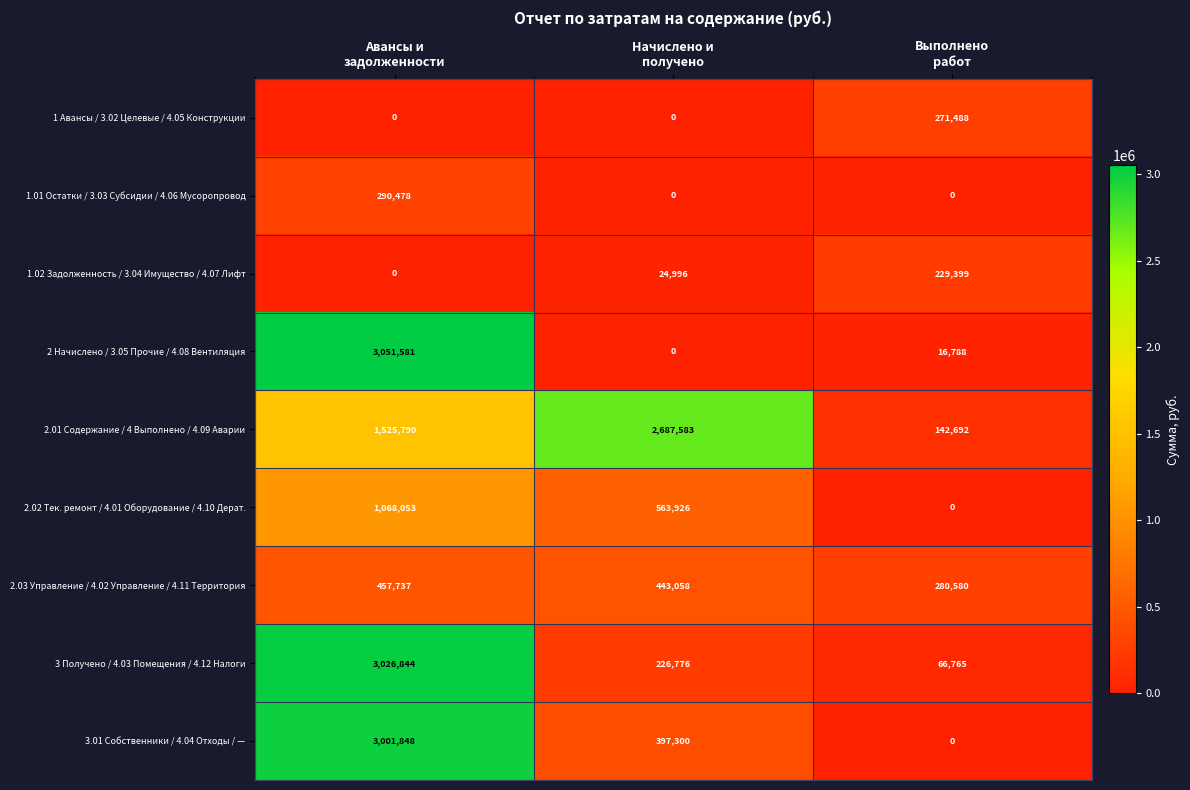

Count the 2.01 Содержание / 4 Выполнено / 4.09 Аварии values in the range 142692 to 2687583.

3